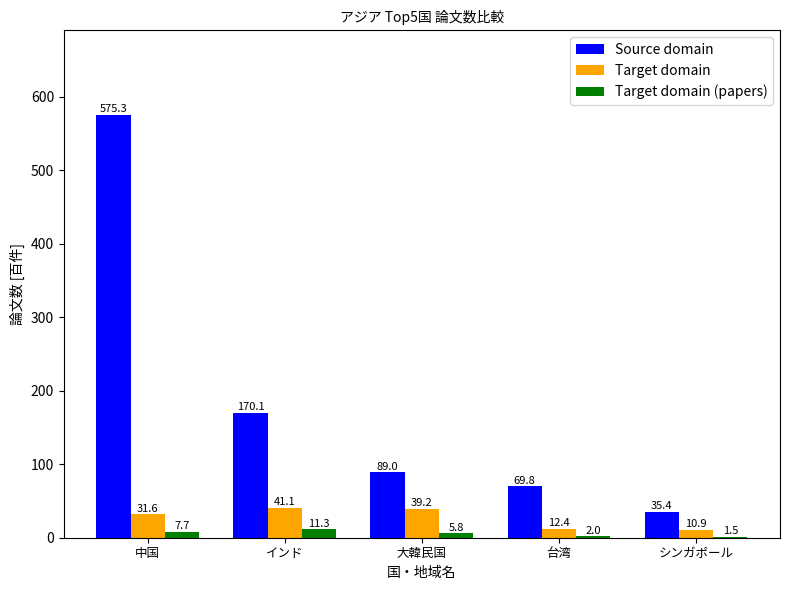

Where does the Target domain series first go above 31?

中国